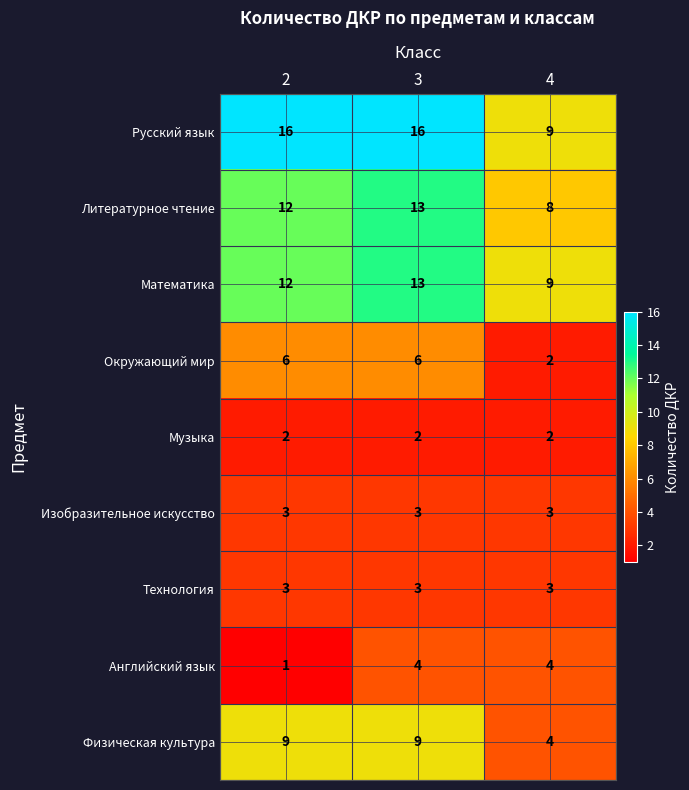

What is the spread (max minus min) of values at 3?

14